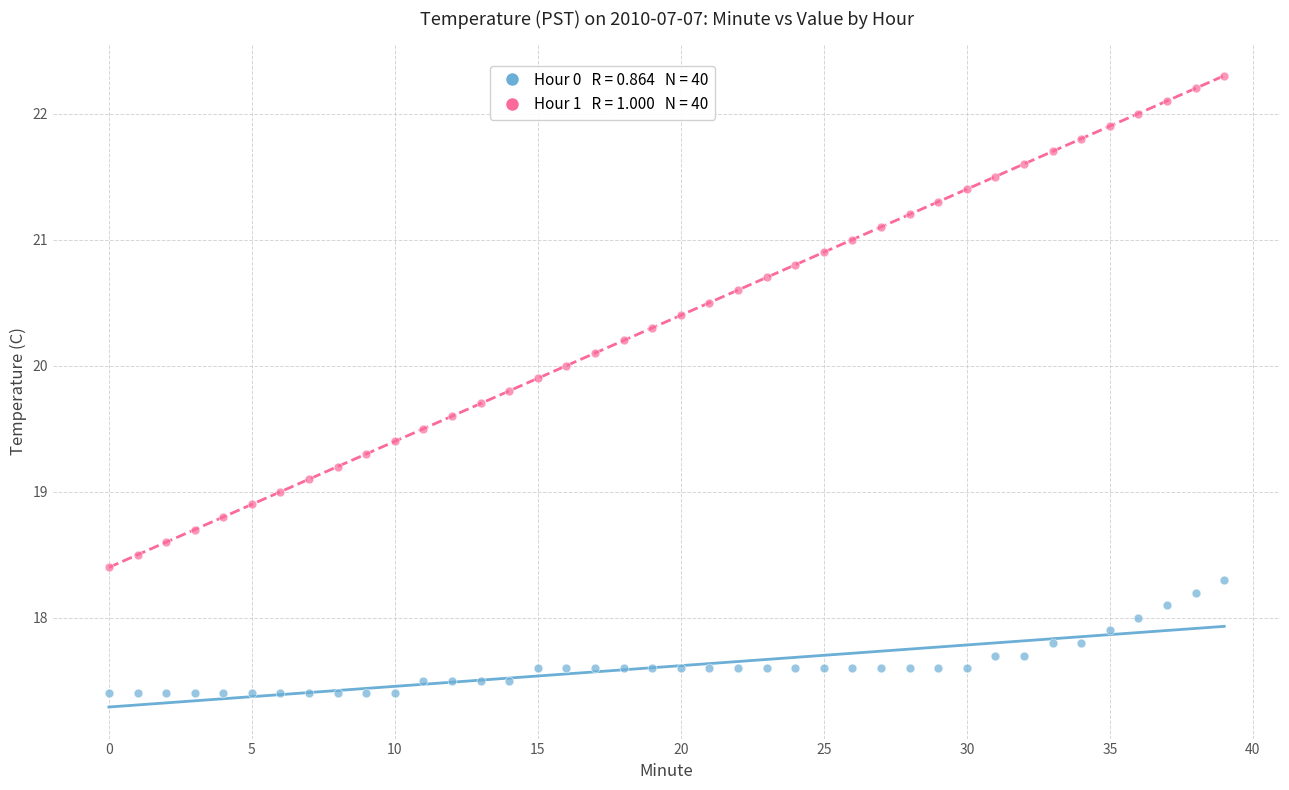

Across all data points, what is the range of Y values (max minus min)?

4.9